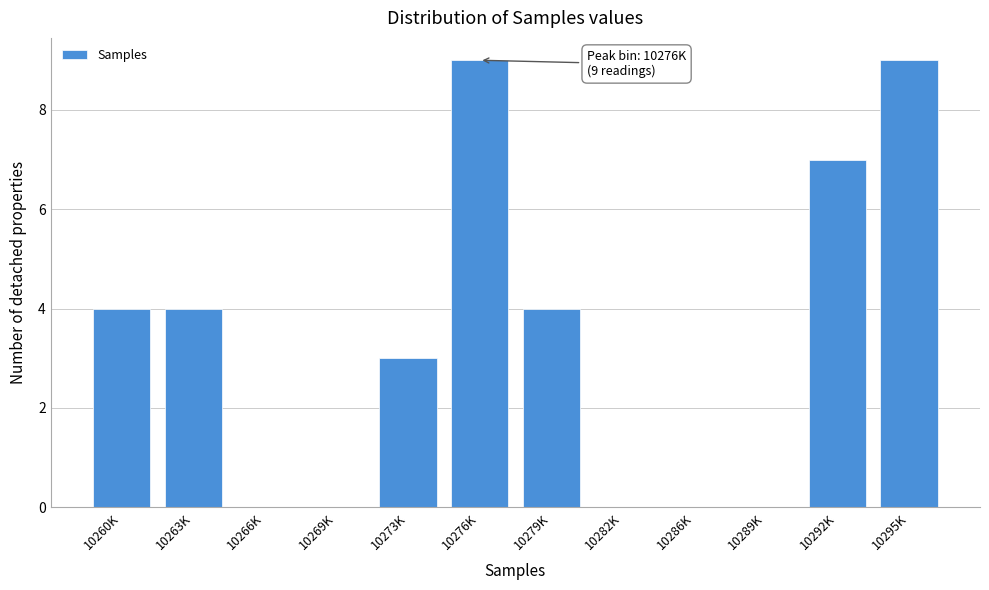

Reading left to right, what are all the values shown in this chart?

10260K=4	10263K=4	10266K=0	10269K=0	10273K=3	10276K=9	10279K=4	10282K=0	10286K=0	10289K=0	10292K=7	10295K=9